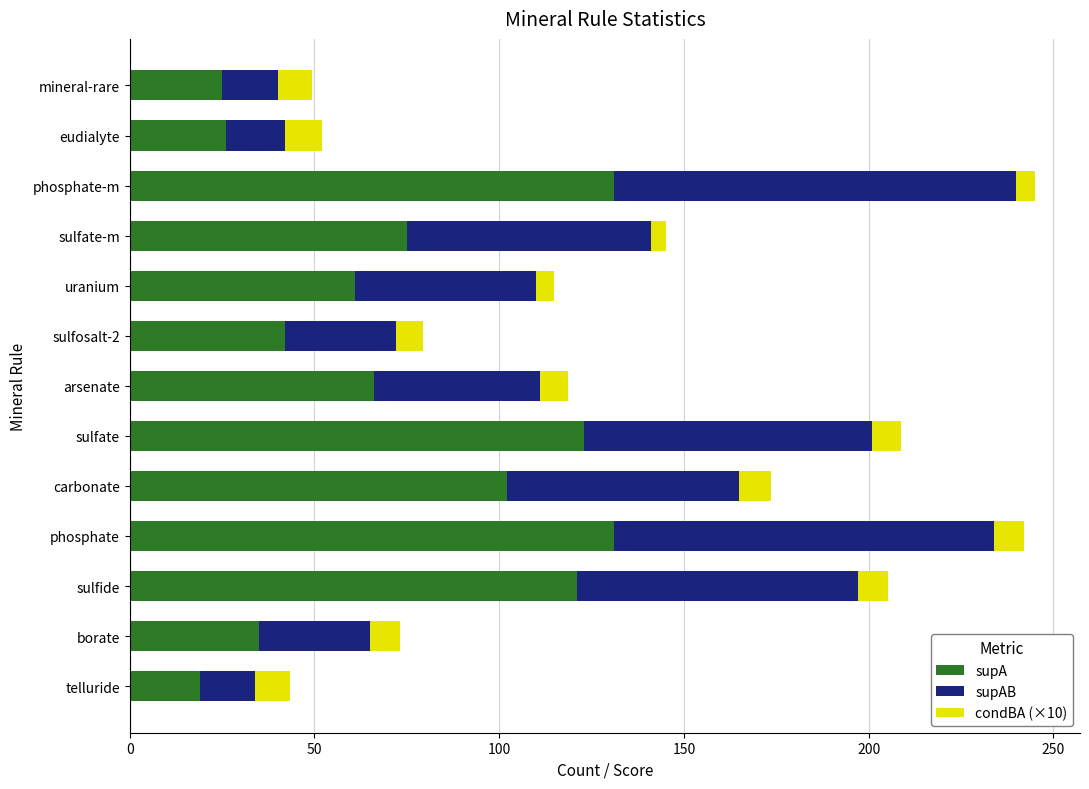

What is the difference between the second highest and second lowest values in the supA series?

106.0